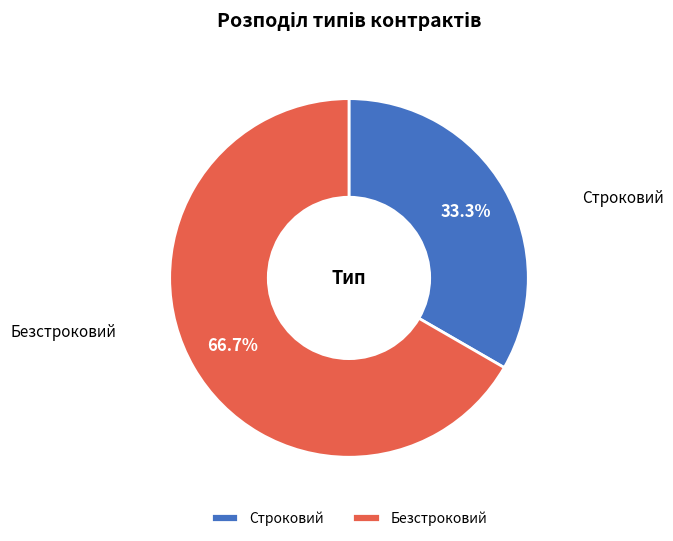

What is the smallest slice in the pie chart?

Строковий